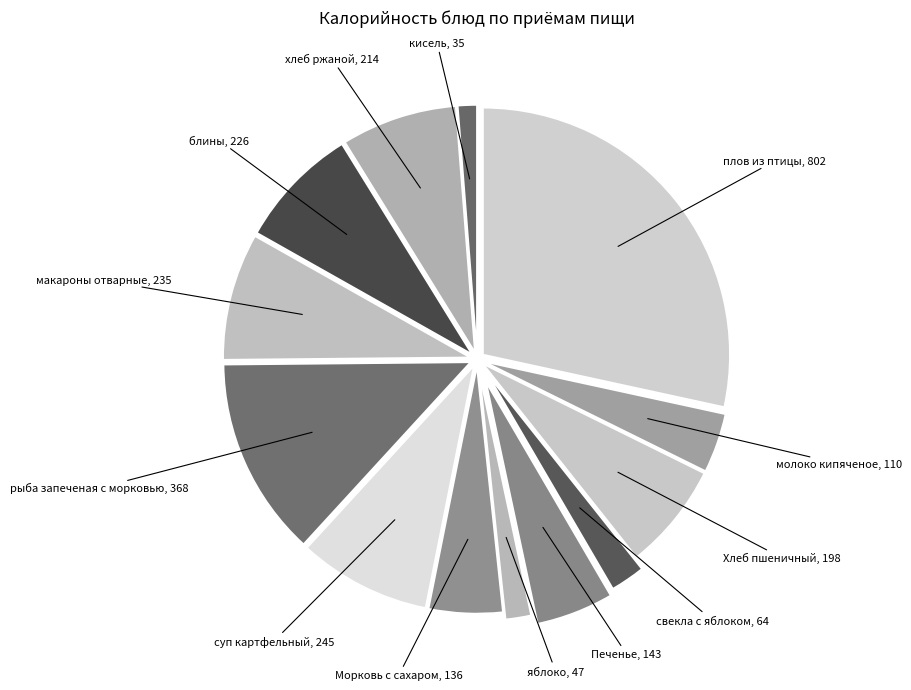

Is свекла с яблоком the majority of the pie?

No